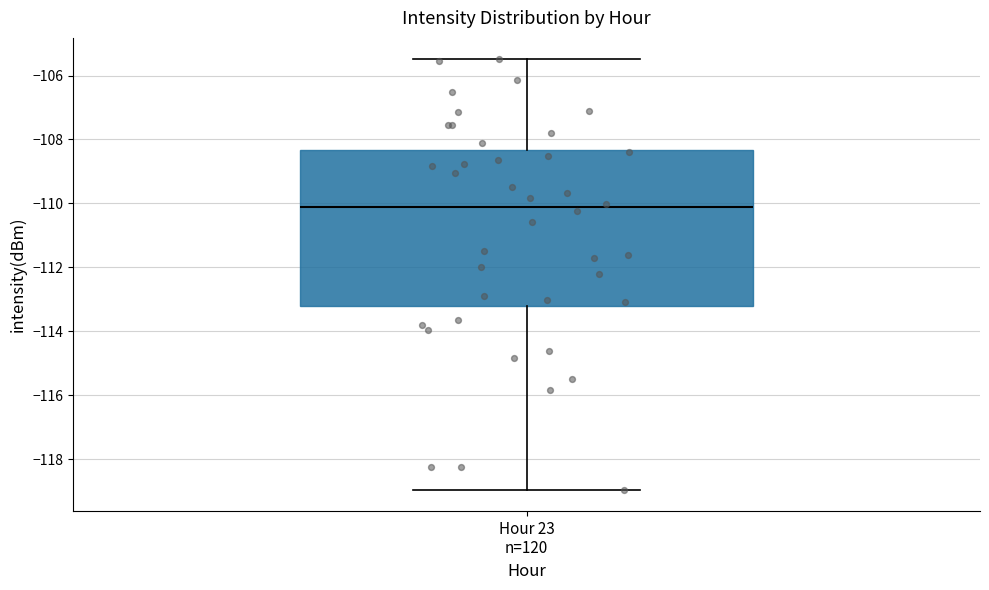

Transcribe this box plot: give where the median line is, the range the box spans, and where the two whiskers end, as read against the y-axis. The values are not printed on the chart, so give them approximately, as read against the axis.

median -110.2, box -113.2 to -108.4, whiskers -119.0 to -105.4